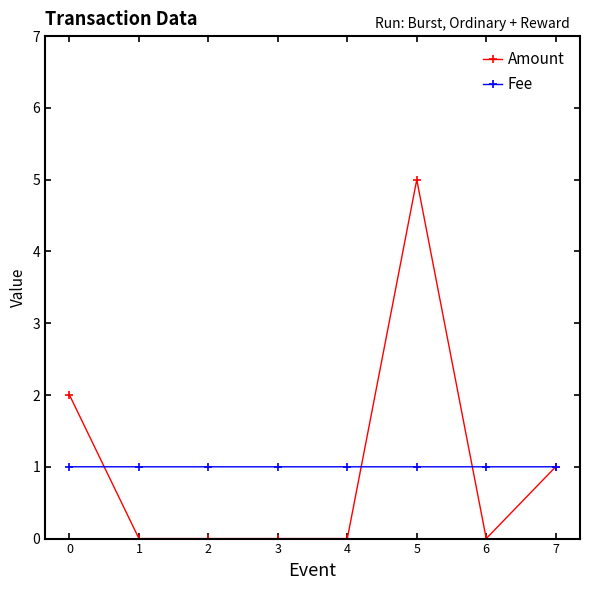

The Amount series shows 0.0 at 2. True or false?

True